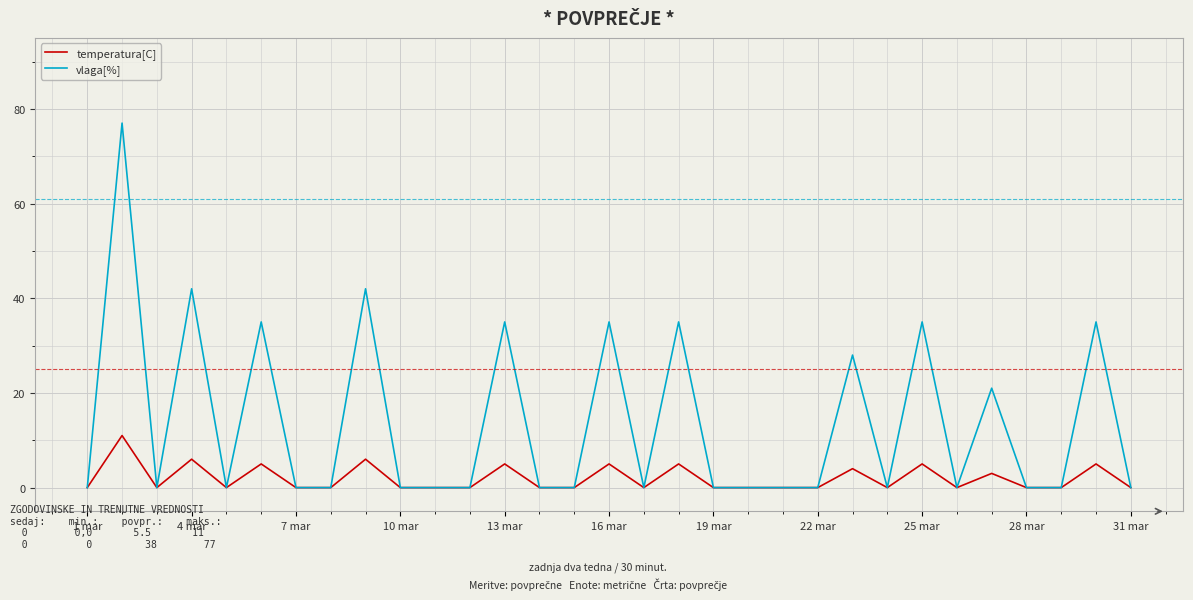

What is the highest value of the vlaga[%] series?

77